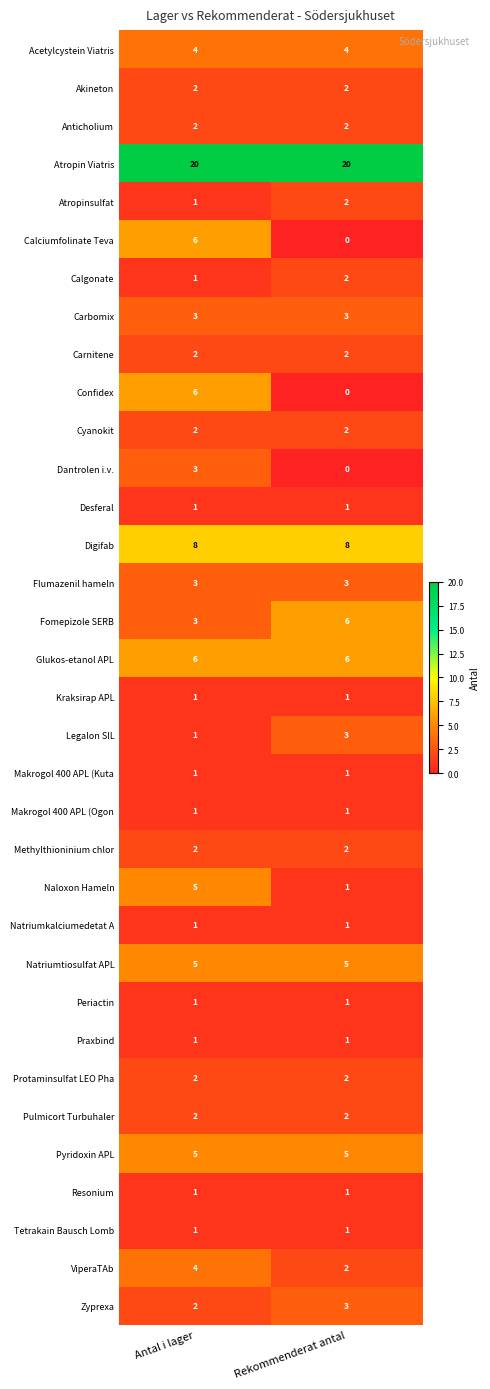

Which series has the largest total across all categories?

Atropin Viatris